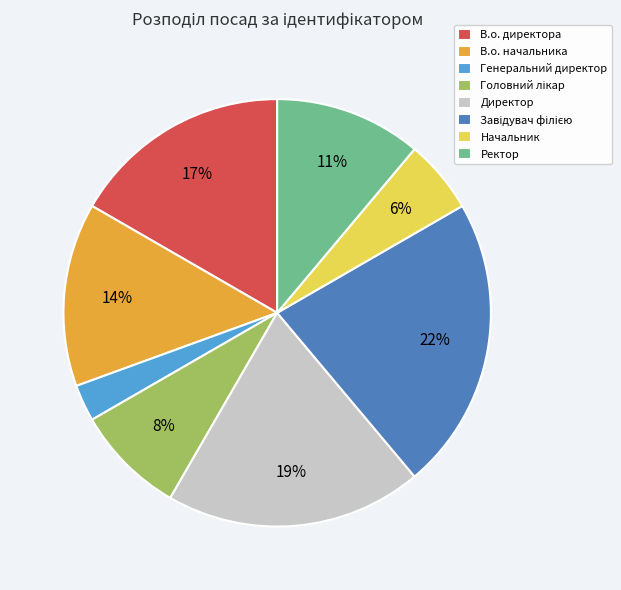

Between Ректор and Генеральний директор, which is larger?

Ректор